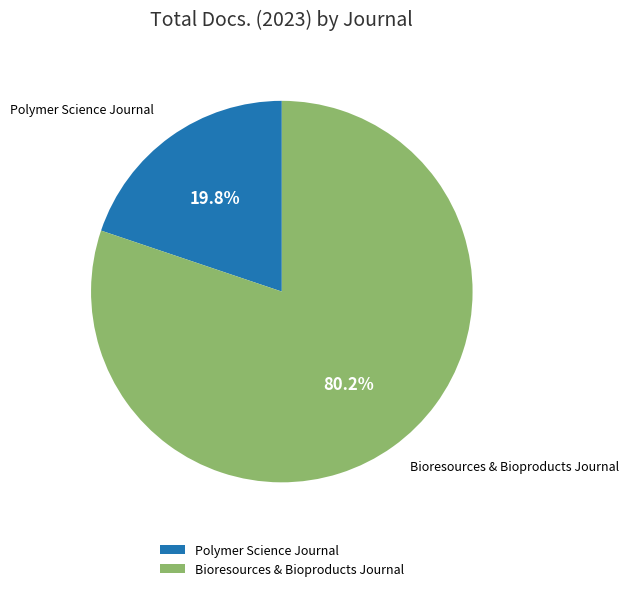

Rank the categories by value from lowest to highest.

Polymer Science Journal, Bioresources & Bioproducts Journal